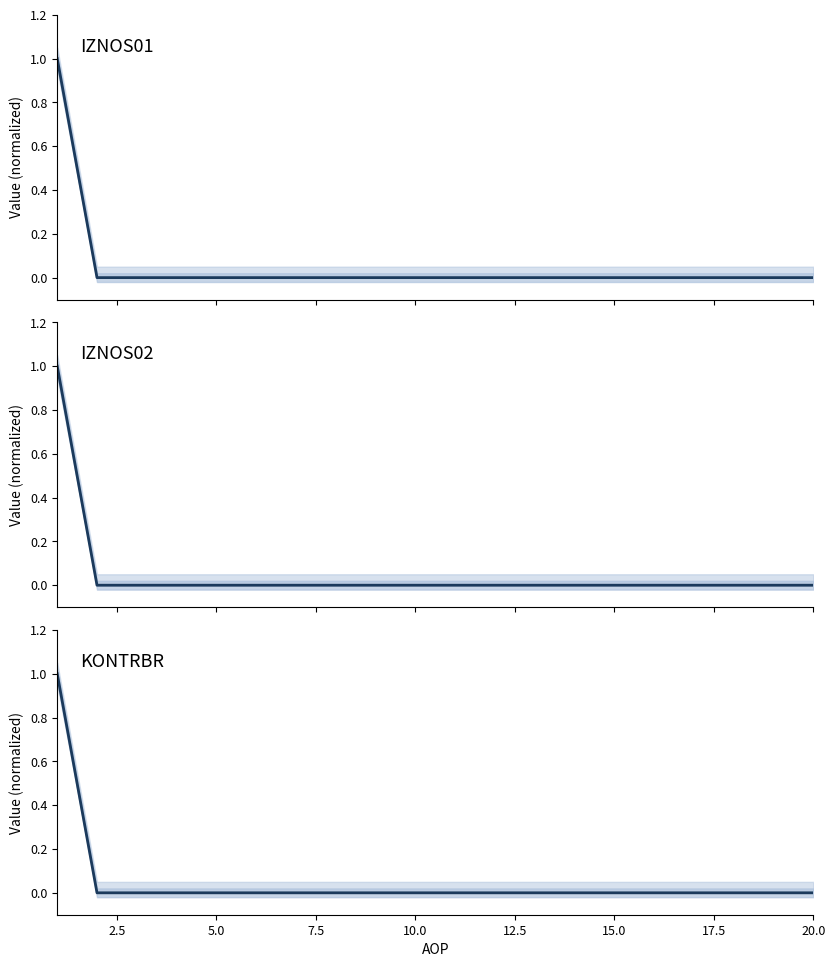

What are all the series names shown in the legend?

IZNOS01, IZNOS02, KONTRBR